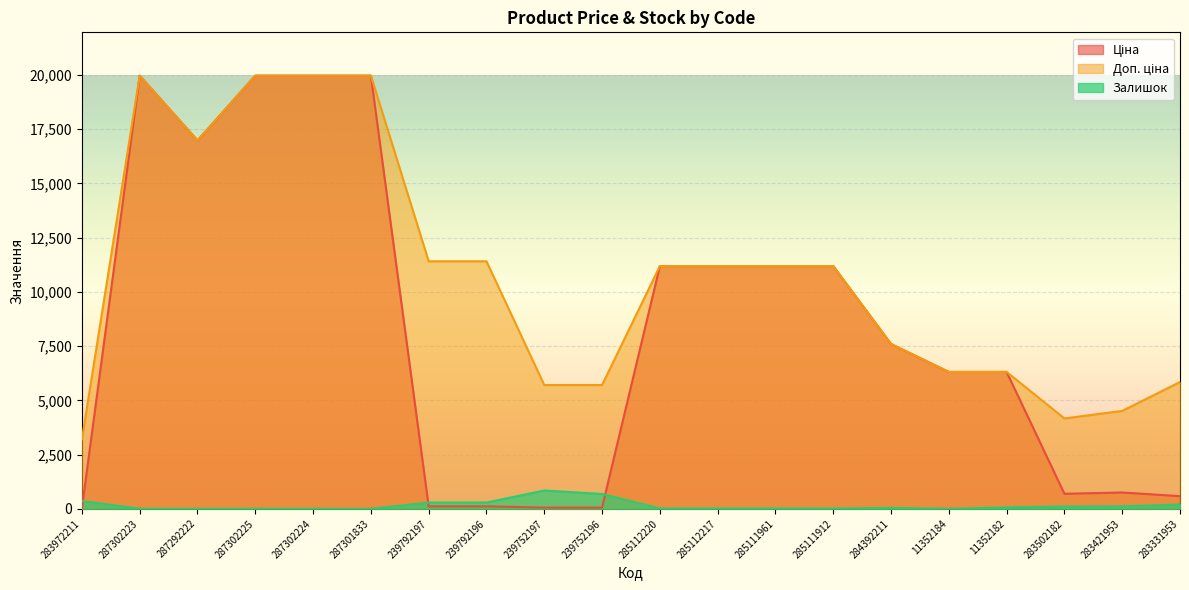

At which category does Ціна reach its first local peak?

287302223